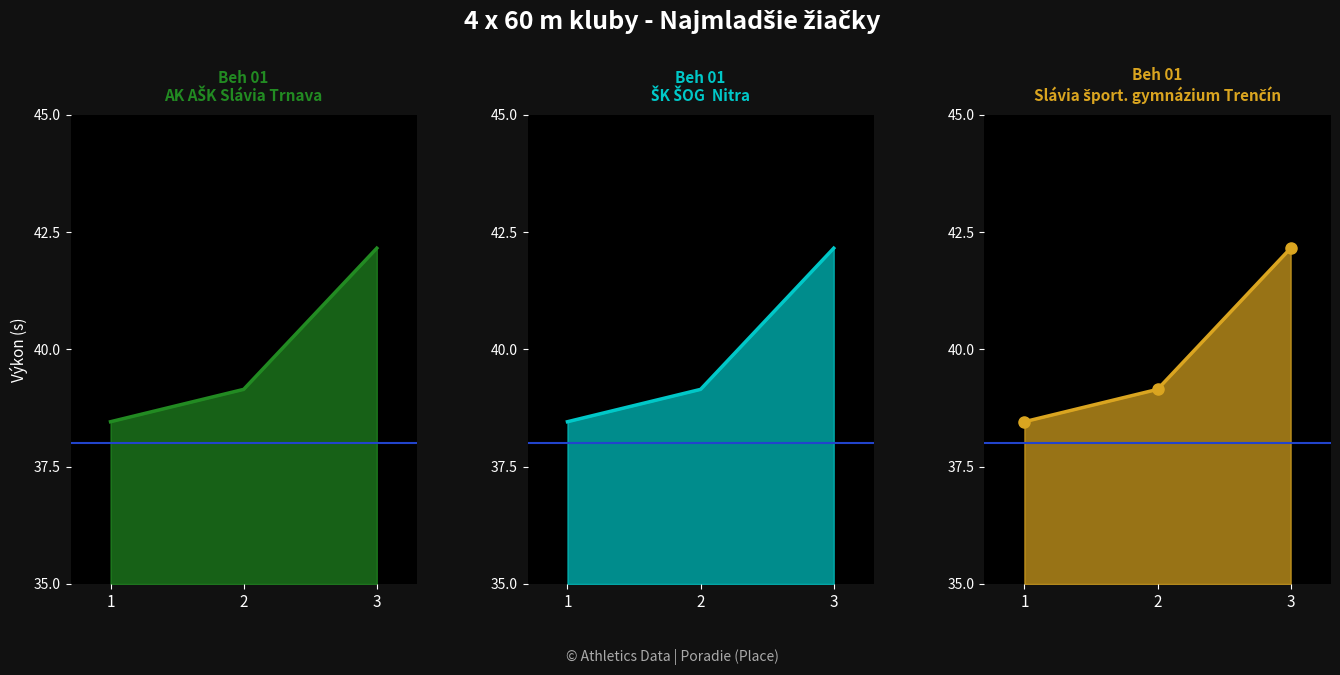

At which category does the chart reach its minimum across all series?

1